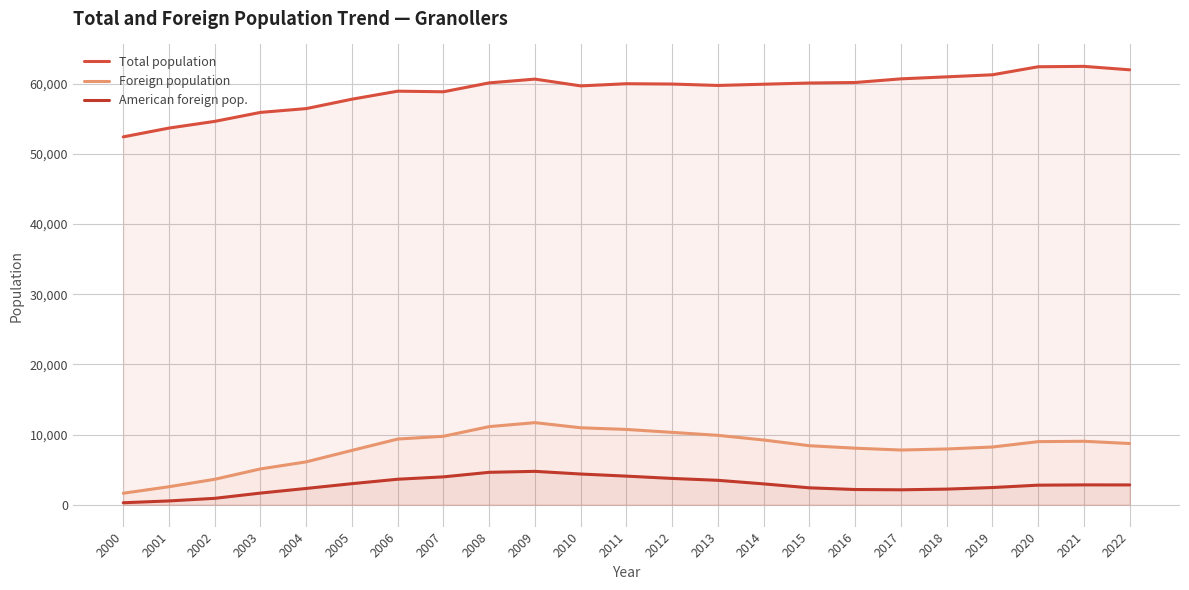

True or false: Foreign population and American foreign pop. intersect in this chart.

False